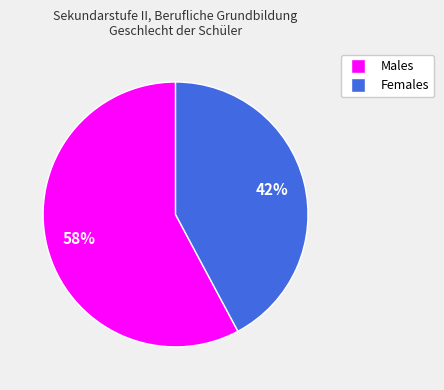

To the nearest percent, what is the average slice percentage?

50%